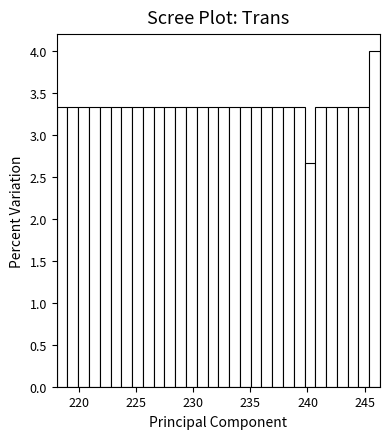

Read against the x-axis, roughly where is the centre of the tallest bar?

246.0